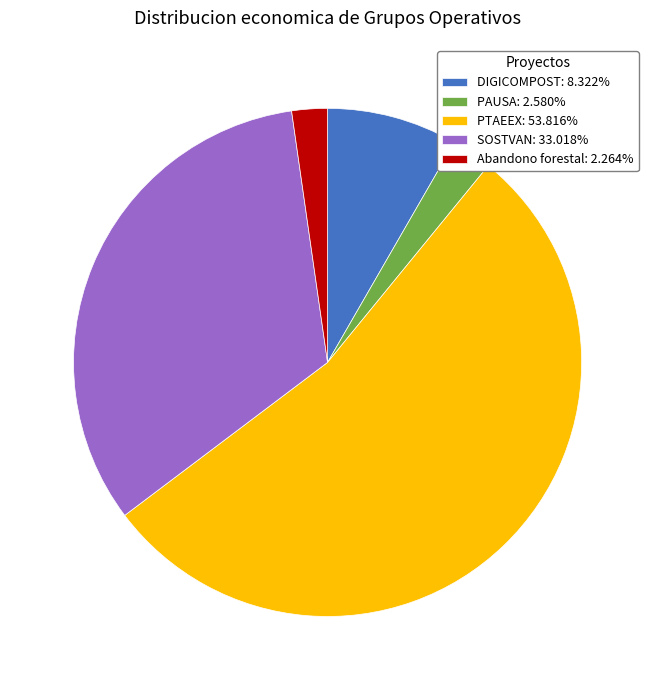

Is the sum of SOSTVAN: 33.018% and Abandono forestal: 2.264% greater than half?

No